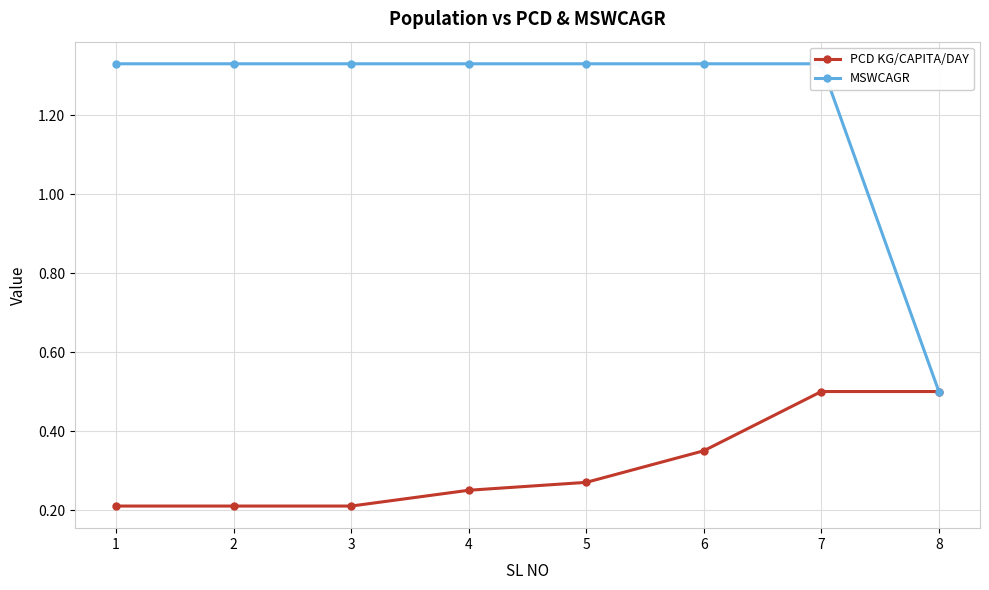

Count the MSWCAGR values in the range 1 to 2.

7